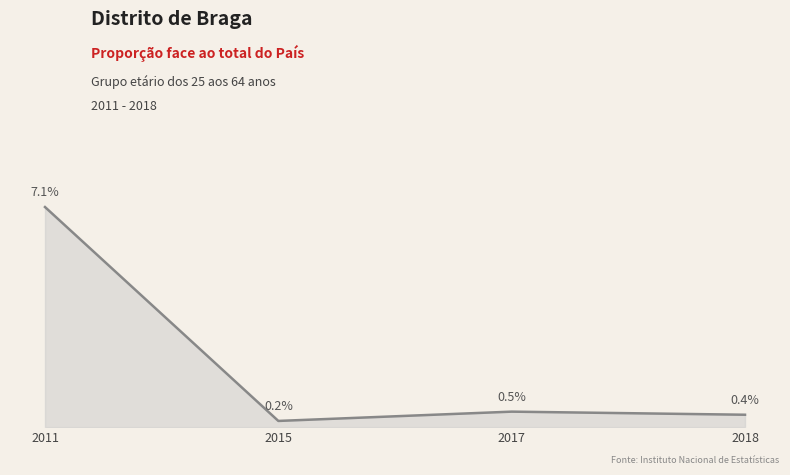

Does the chart display data point markers on the line(s)?

No